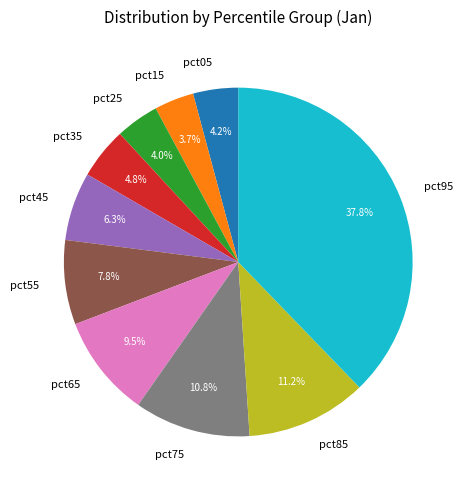

Is pct95 the majority of the pie?

No